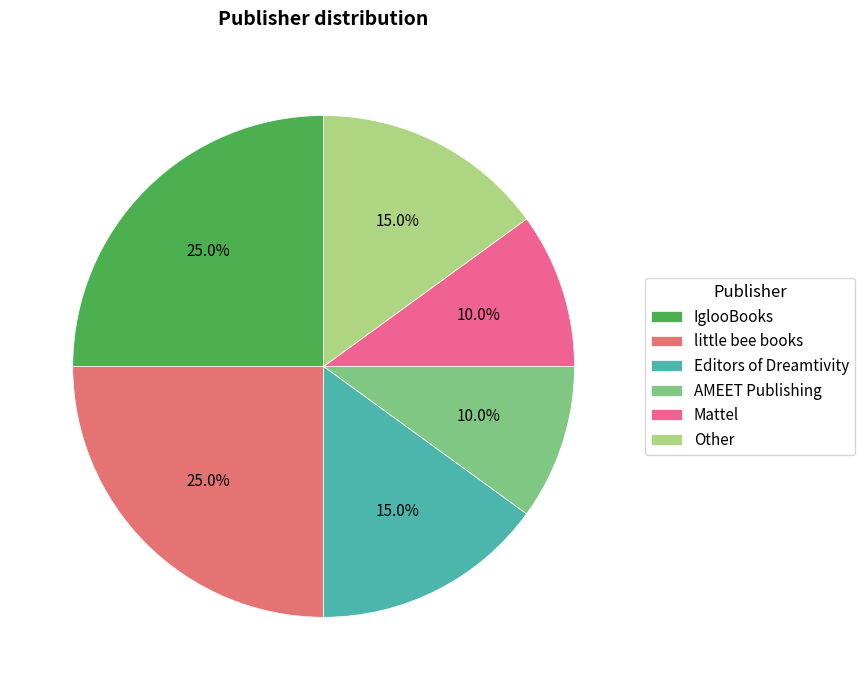

Is there a majority slice in this chart?

No